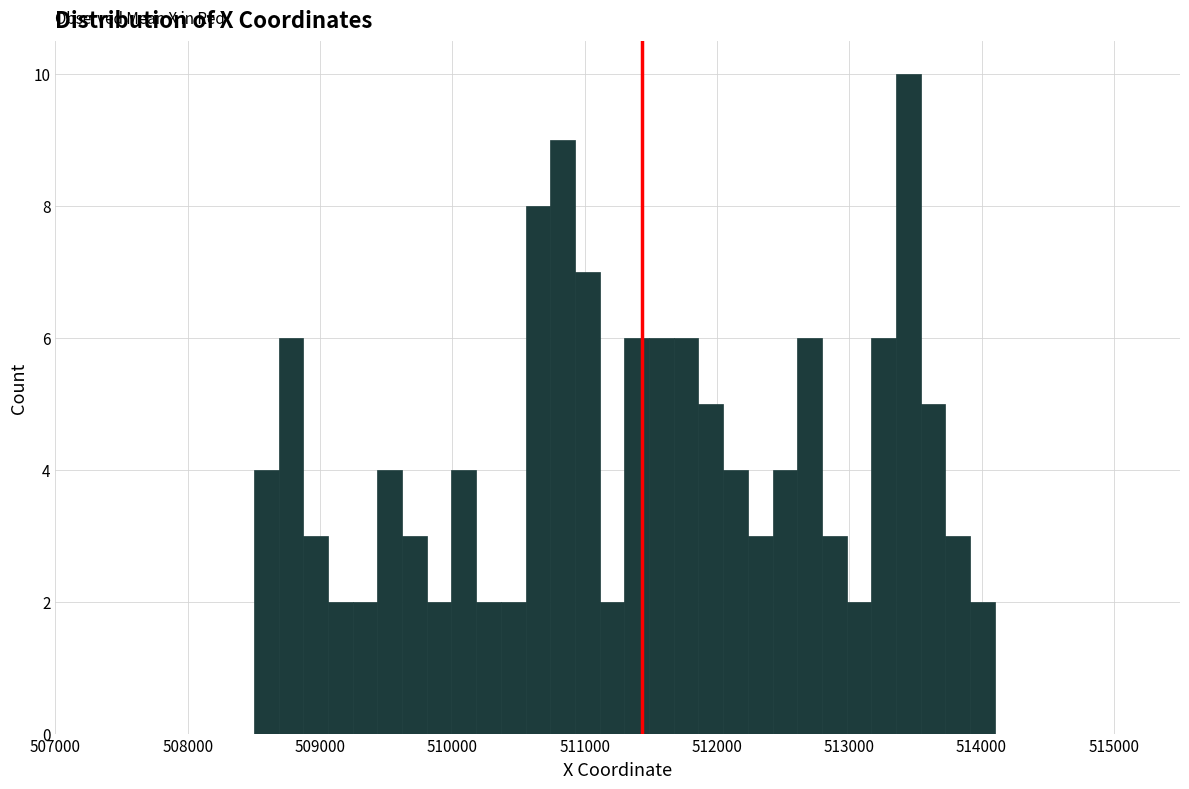

Around what value on the x-axis is the tallest bar? Give the approximate position of its centre, as read against the axis.

513400